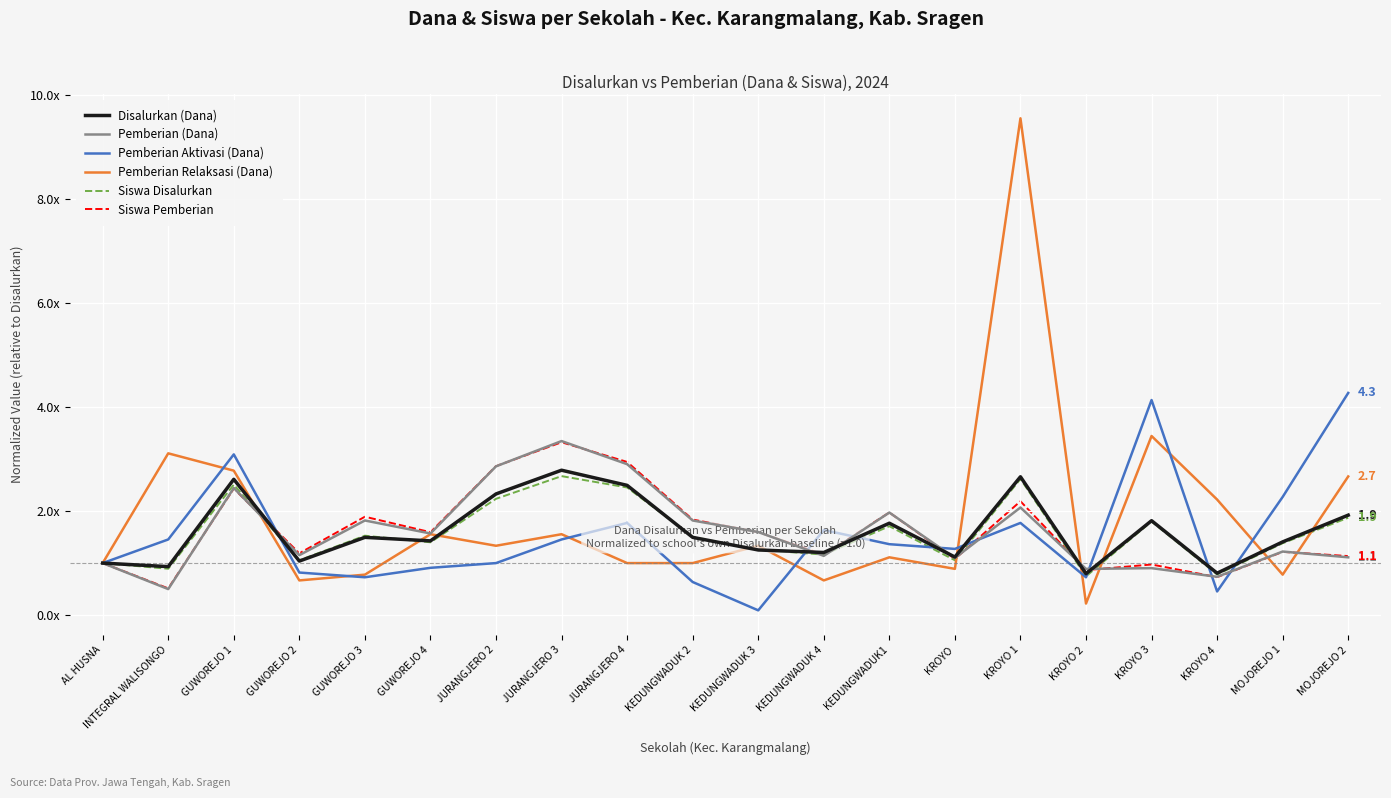

At which label does Disalurkan (Dana) first exceed 1?

GUWOREJO 1